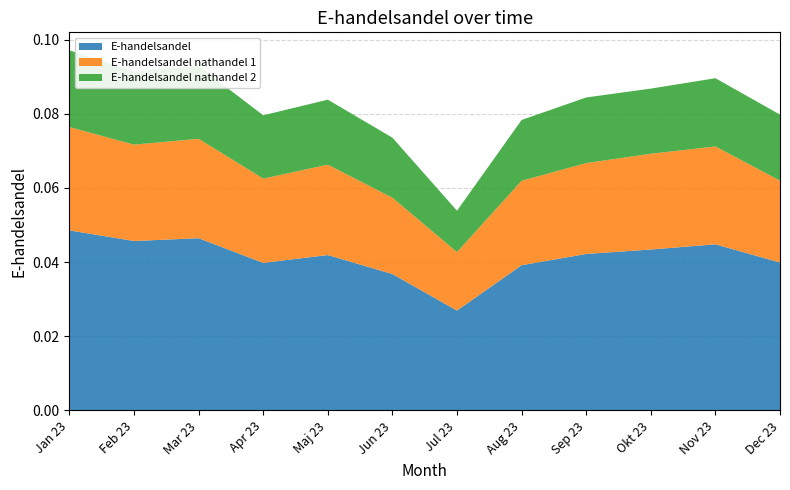

Reading left to right, list all the values displayed in this chart.

E-handelsandel: Jan 23=0.0	Feb 23=0.0	Mar 23=0.0	Apr 23=0.0	Maj 23=0.0	Jun 23=0.0	Jul 23=0.0	Aug 23=0.0	Sep 23=0.0	Okt 23=0.0	Nov 23=0.0	Dec 23=0.0
E-handelsandel nathandel 1: Jan 23=0.0	Feb 23=0.0	Mar 23=0.0	Apr 23=0.0	Maj 23=0.0	Jun 23=0.0	Jul 23=0.0	Aug 23=0.0	Sep 23=0.0	Okt 23=0.0	Nov 23=0.0	Dec 23=0.0
E-handelsandel nathandel 2: Jan 23=0.0	Feb 23=0.0	Mar 23=0.0	Apr 23=0.0	Maj 23=0.0	Jun 23=0.0	Jul 23=0.0	Aug 23=0.0	Sep 23=0.0	Okt 23=0.0	Nov 23=0.0	Dec 23=0.0